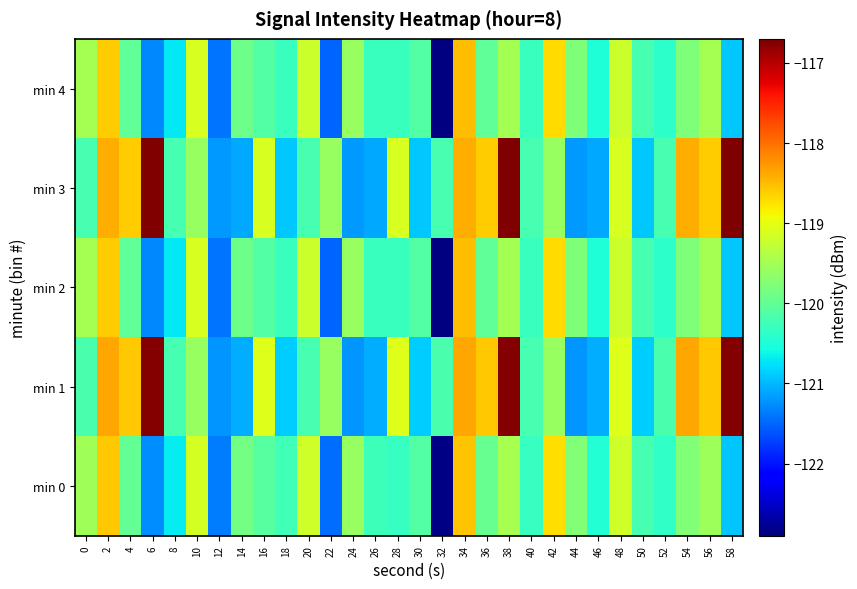

Rank the series at 2 from lowest to highest value.

min 2, min 4, min 0, min 3, min 1